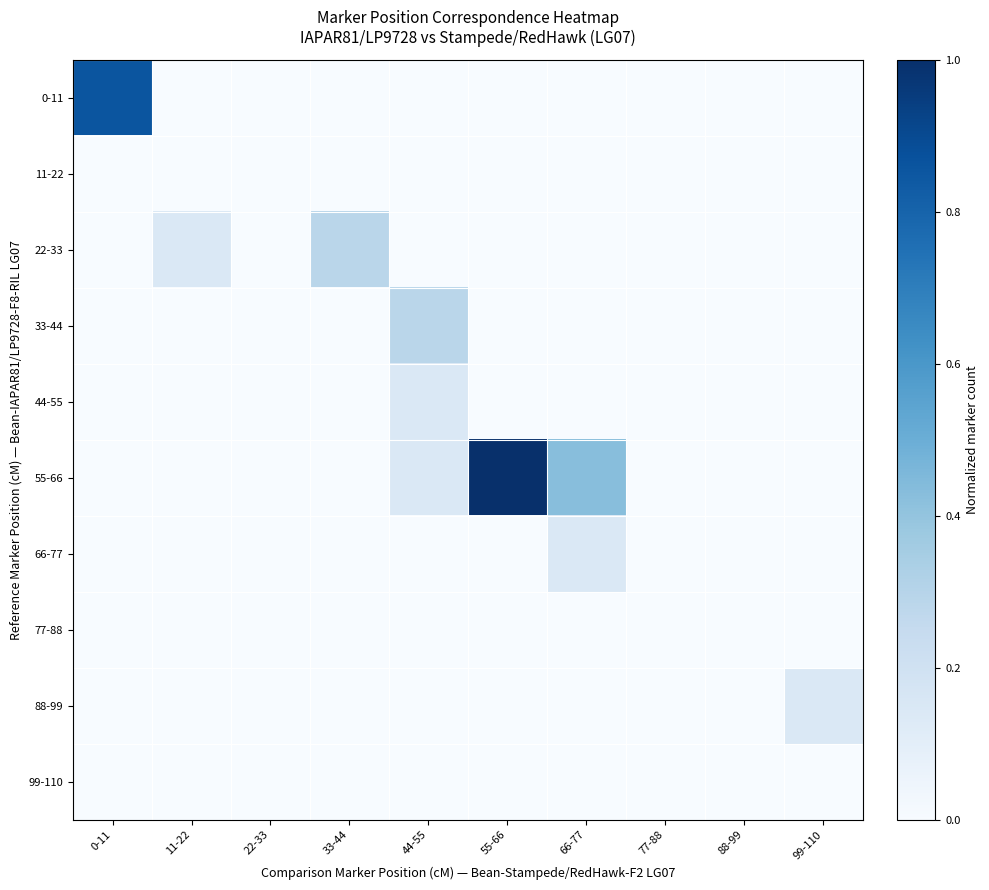

Between 66-77 and 22-33, which is larger?

66-77